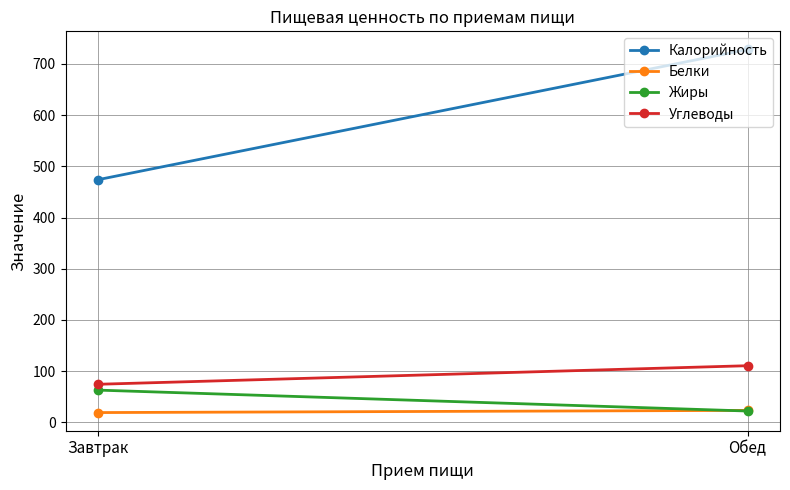

What is the sum of all Калорийность values?

1202.1